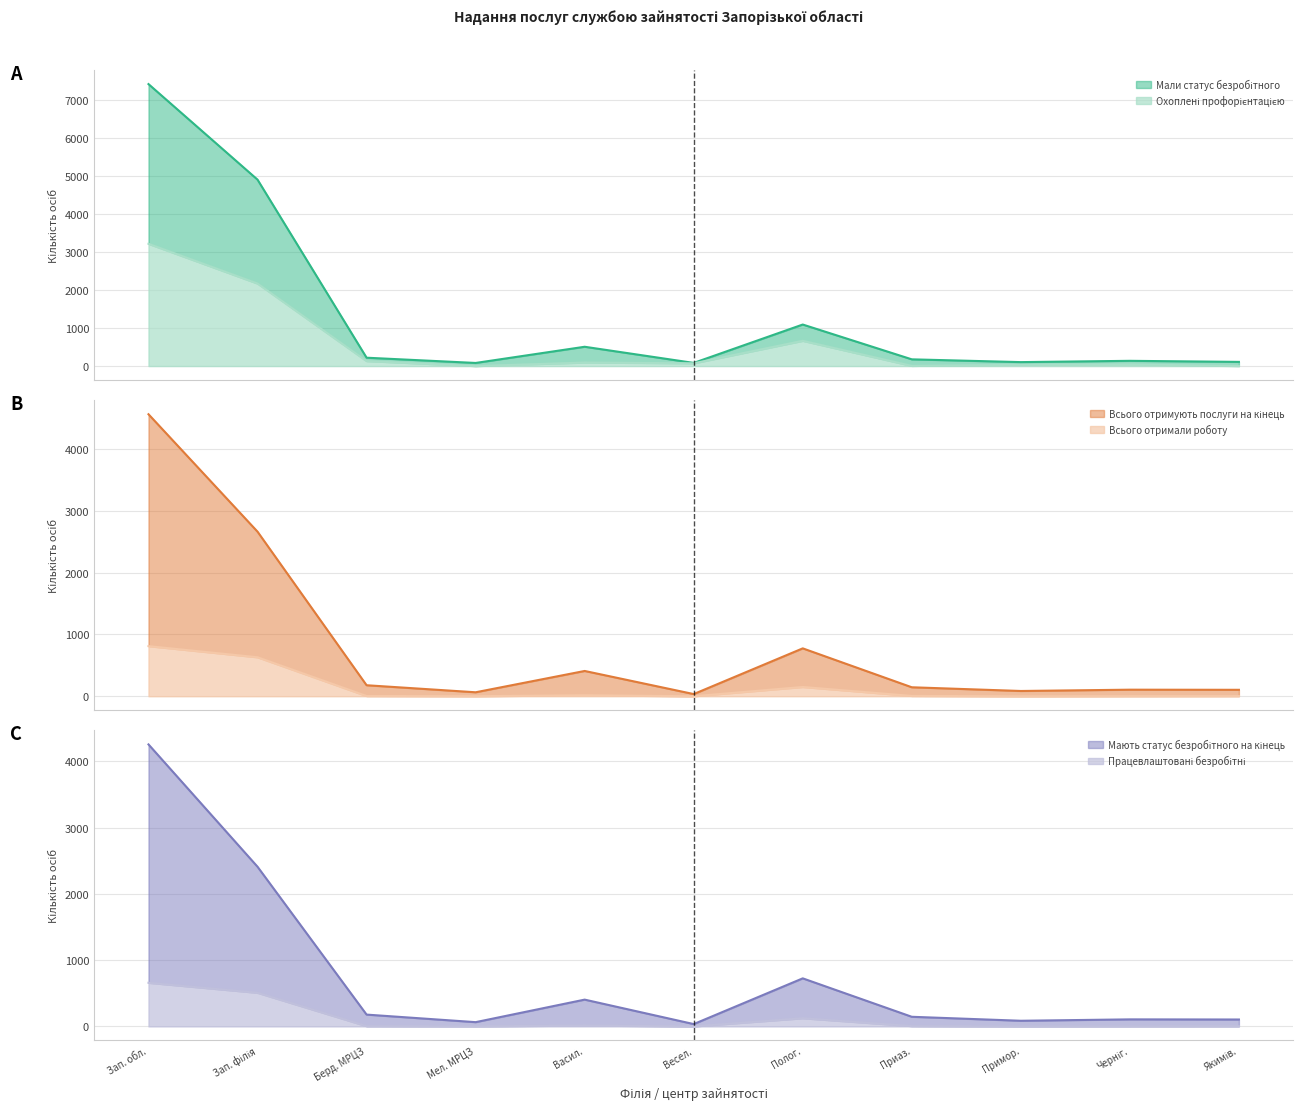

True or false: Мають статус безробітного на кінець and Працевлаштовані безробітні intersect in this chart.

False